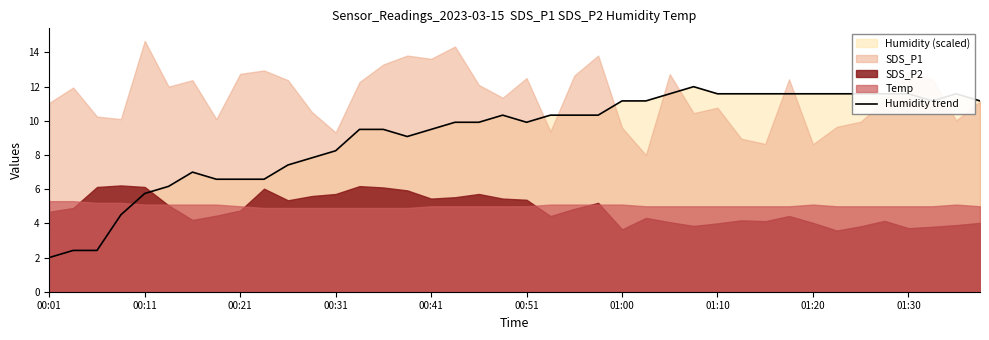

The value at 26 is 15.7. True or false?

False